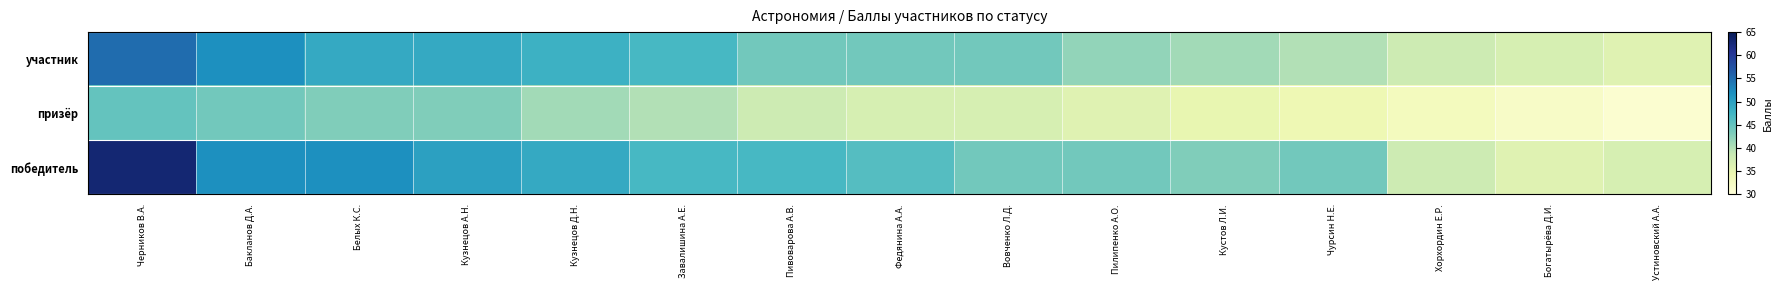

Rank the series by their maximum value, from lowest to highest.

призёр, участник, победитель